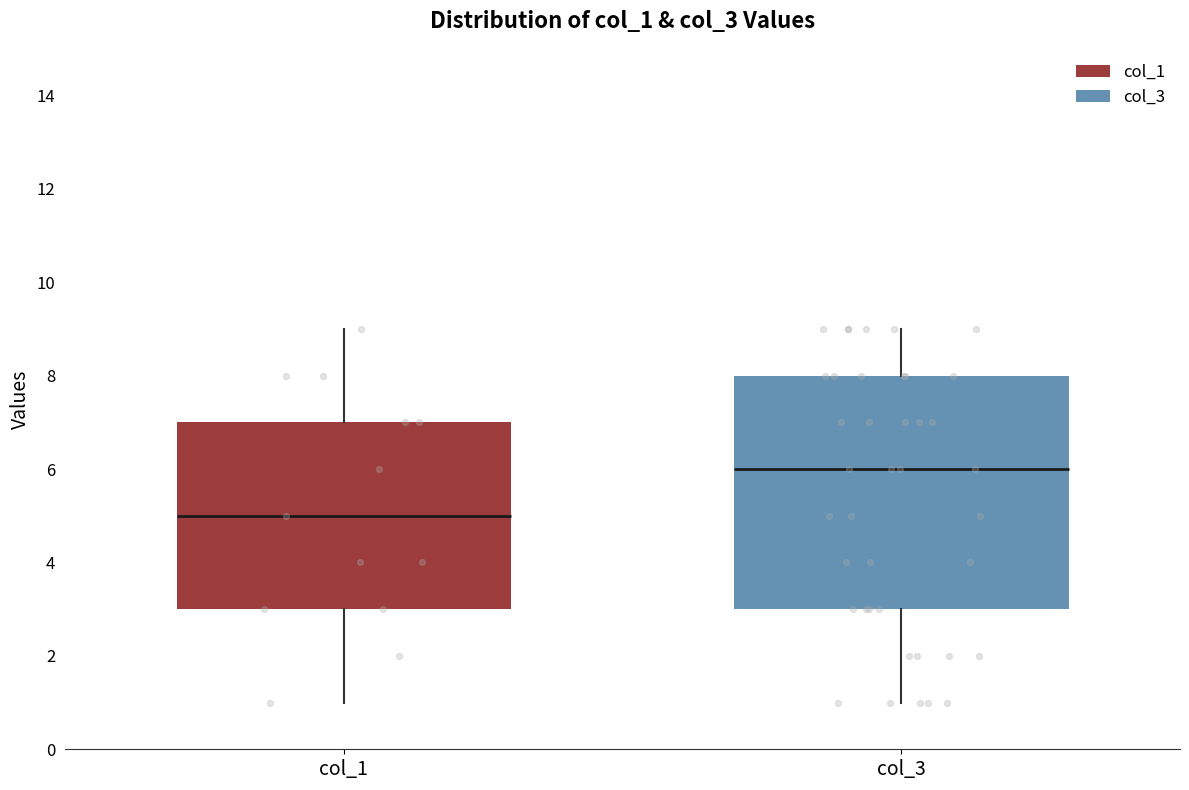

Which box is the tallest, from its lower edge to its upper edge?

col_3